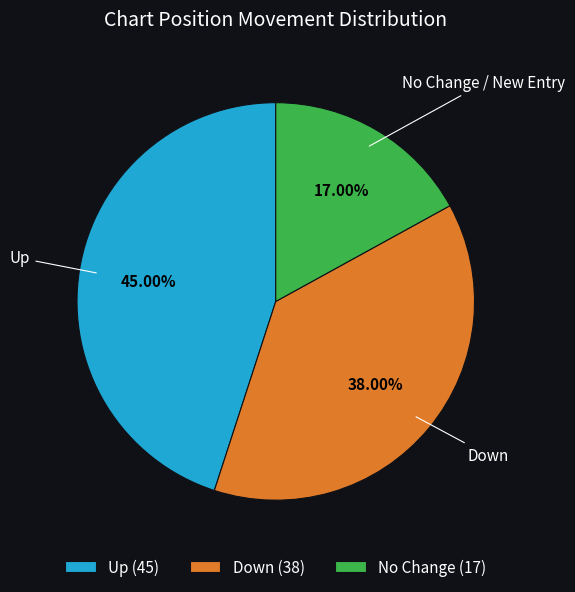

How many slices are in this pie chart?

3